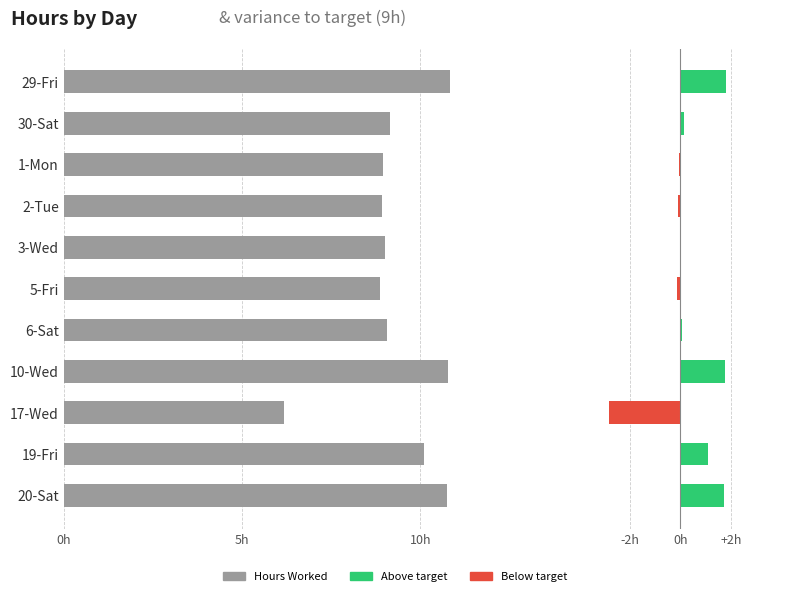

Count the number of categories in the chart.

11